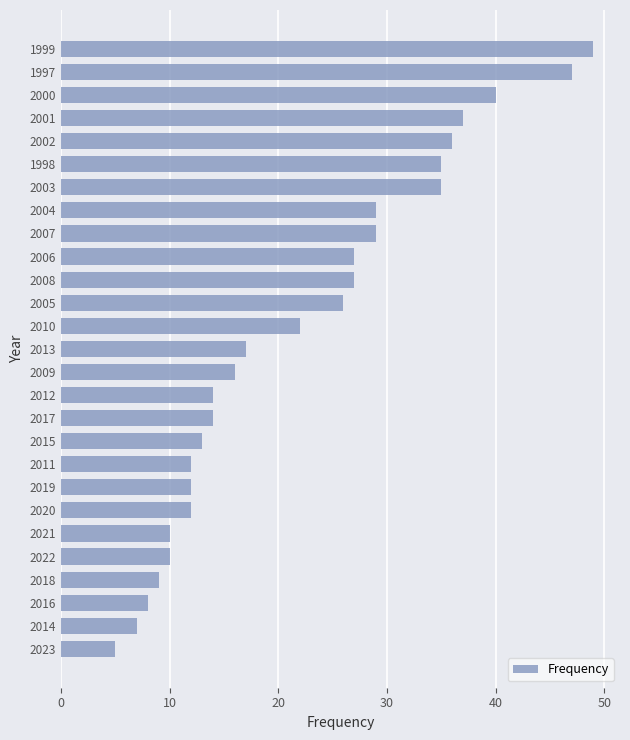

At which category does the chart reach its peak across all series?

1999